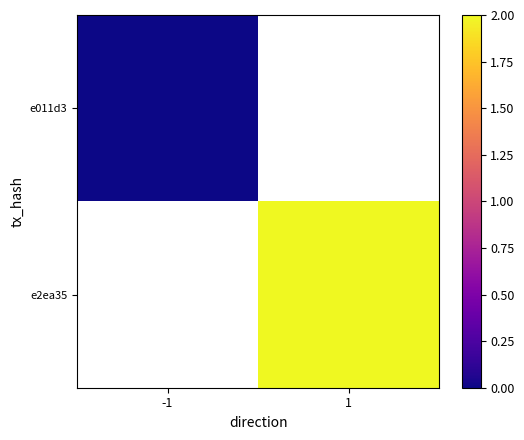

How many values in e2ea35 are above zero?

1